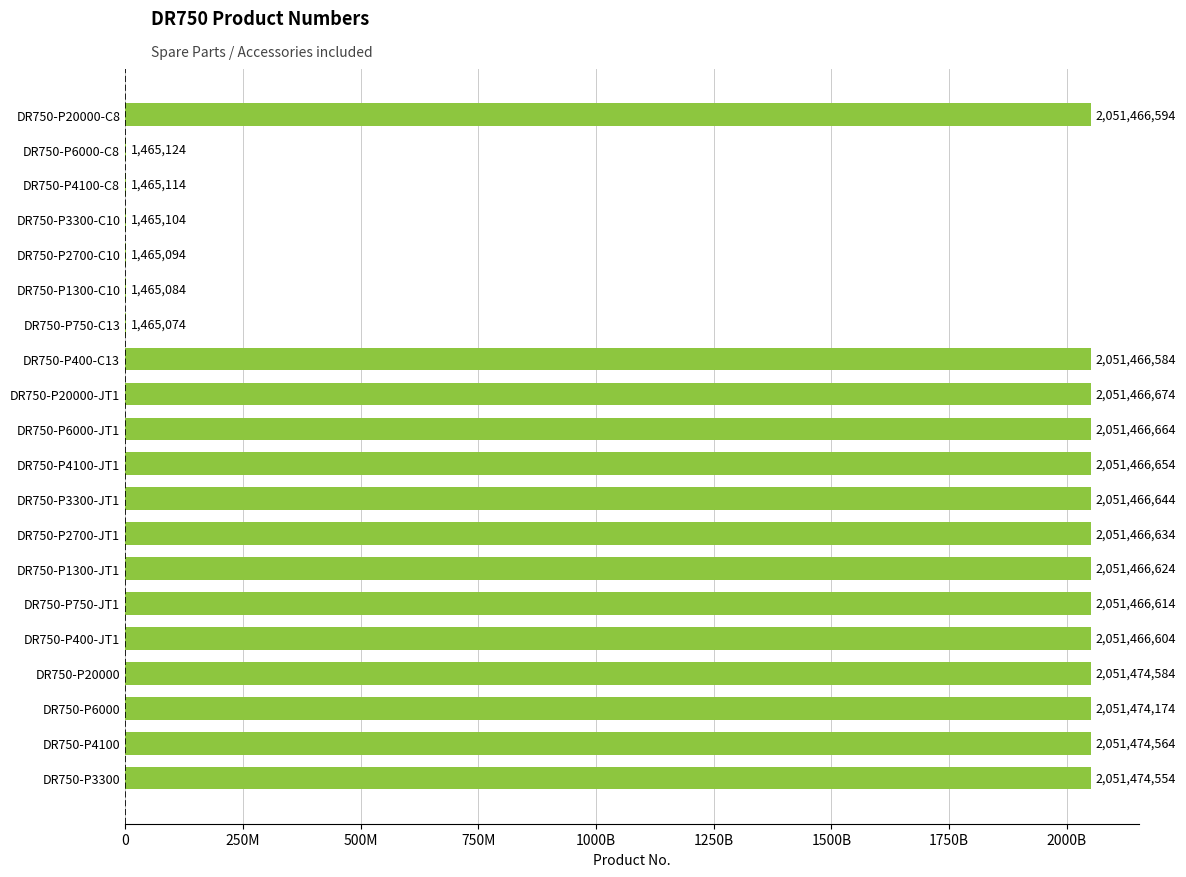

Are the bars horizontal?

Yes